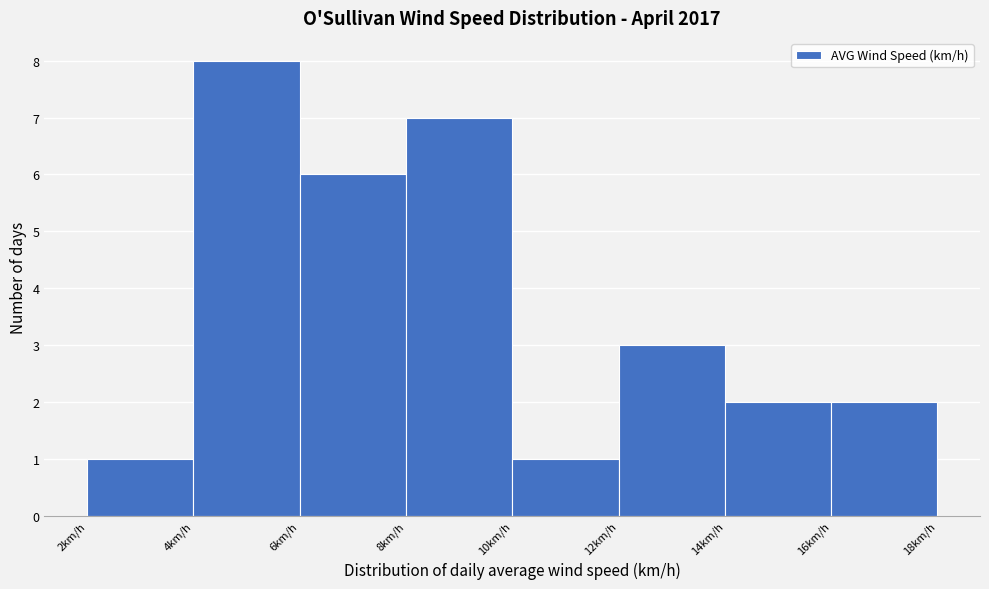

Which range on the x-axis has the tallest bar?

4 to 6